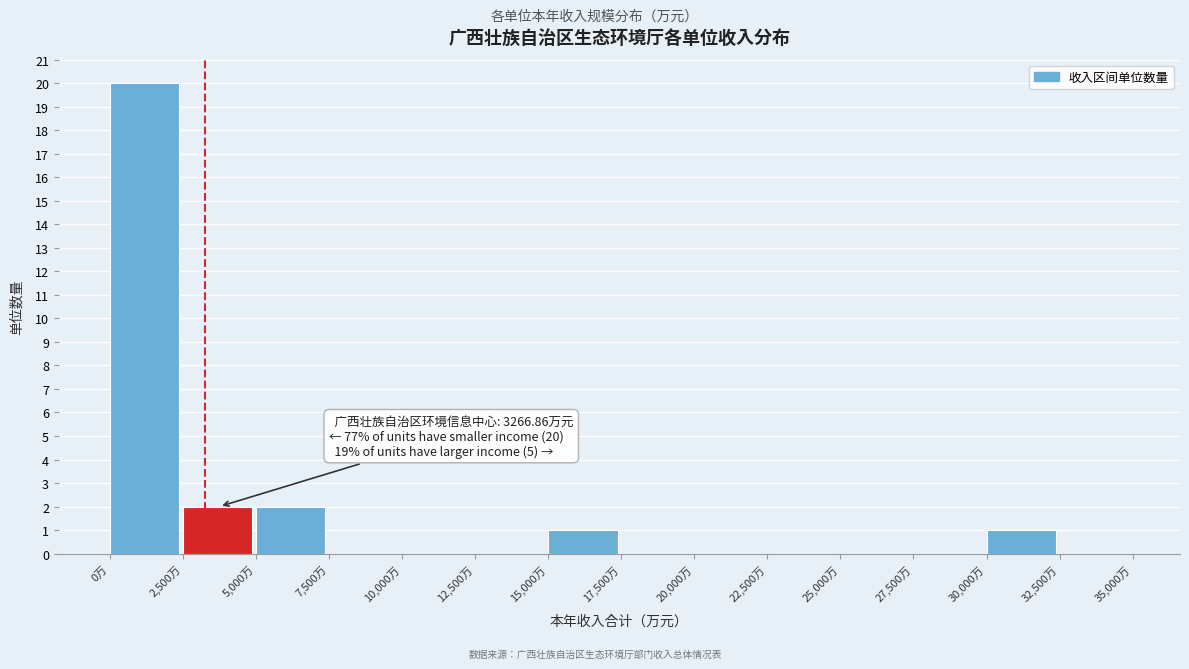

Over which range of the x-axis is the bar tallest?

0 to 2500